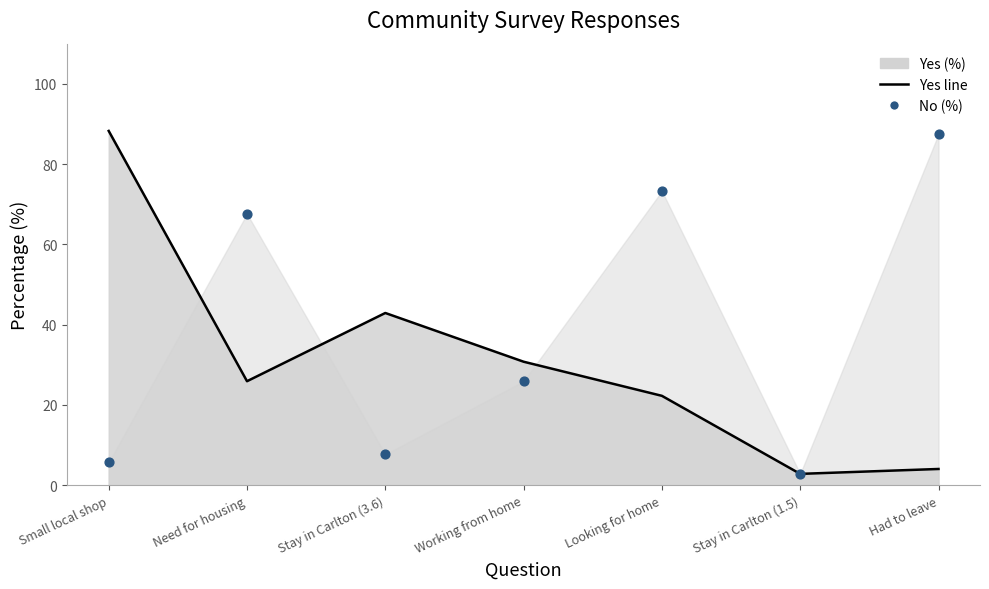

Which series has the largest total across all categories?

No